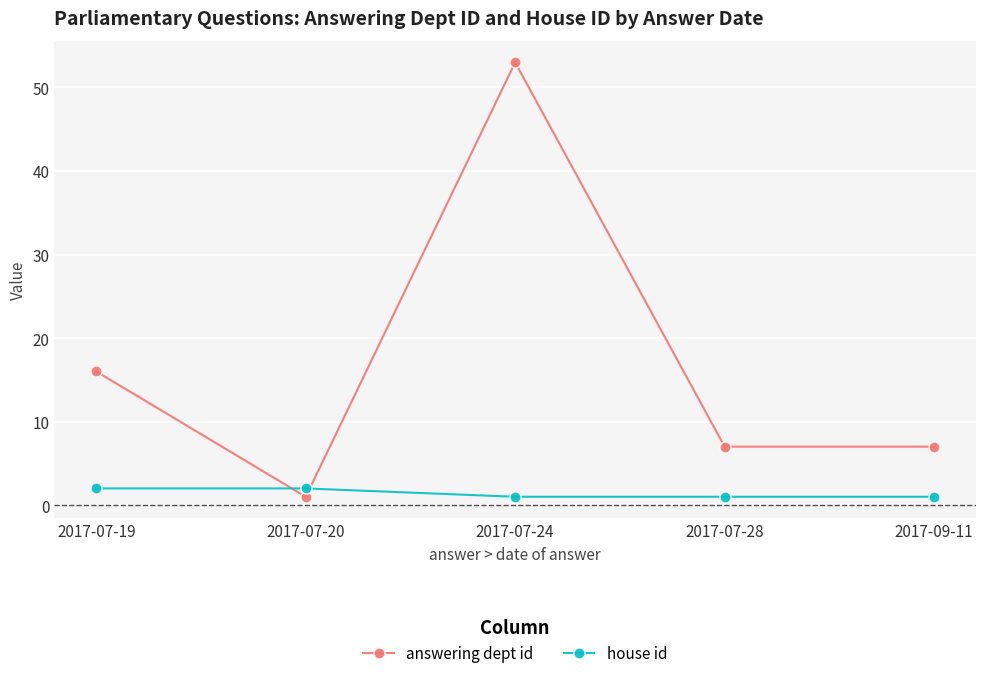

Is it true that answering dept id equals 16 at 2017-07-19?

True